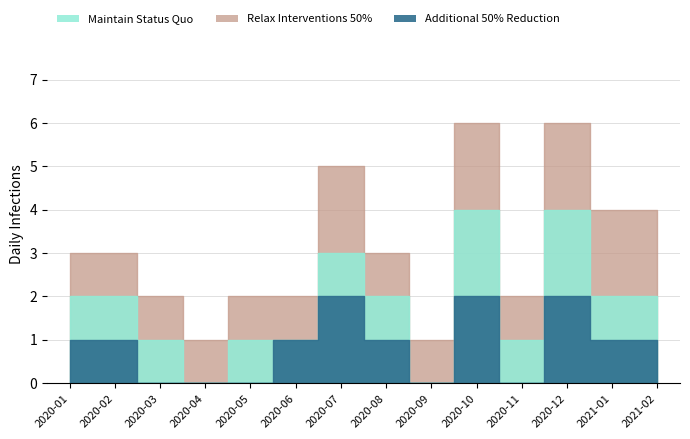

What is the maximum value for Maintain Status Quo?

4